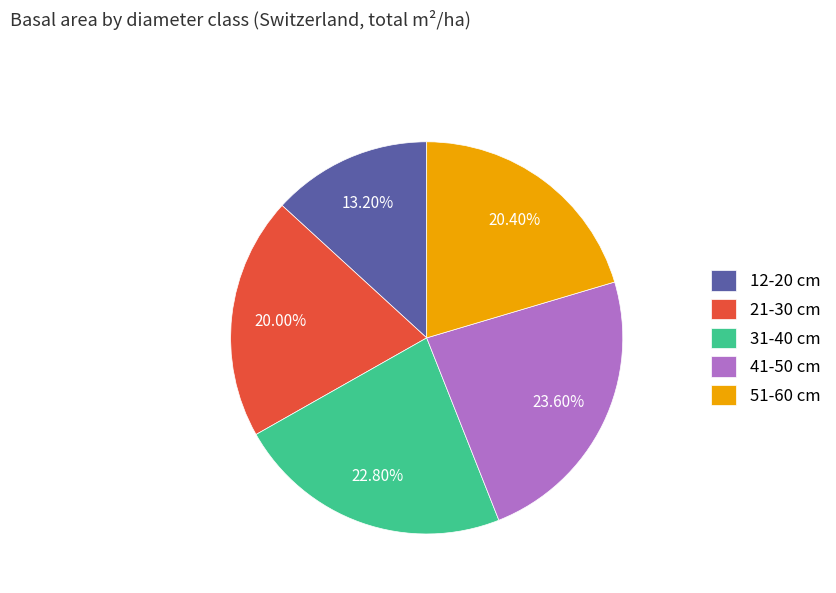

How much of the chart is everything except 51-60 cm?

79.6%